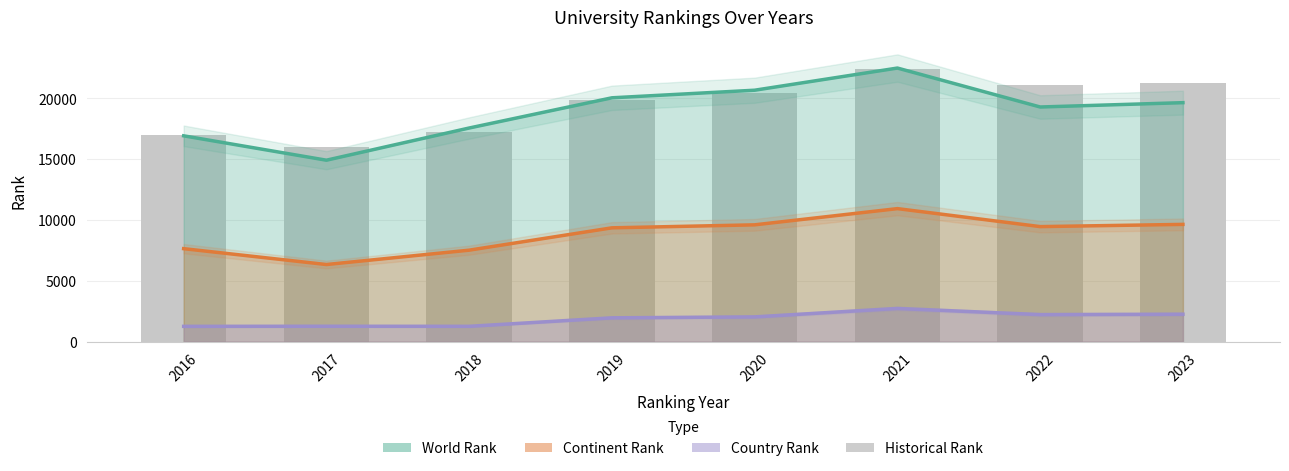

List the series in order of their peak value, lowest first.

country rank, continent rank, historical rank, world rank